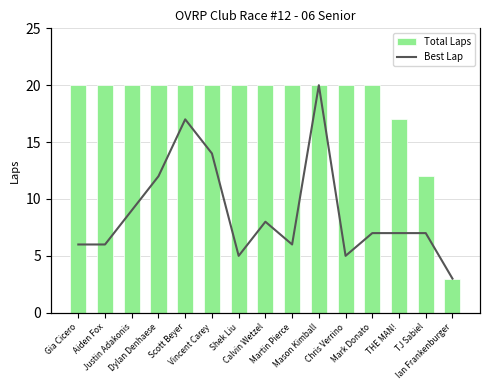

Which series has the largest total across all categories?

Total Laps